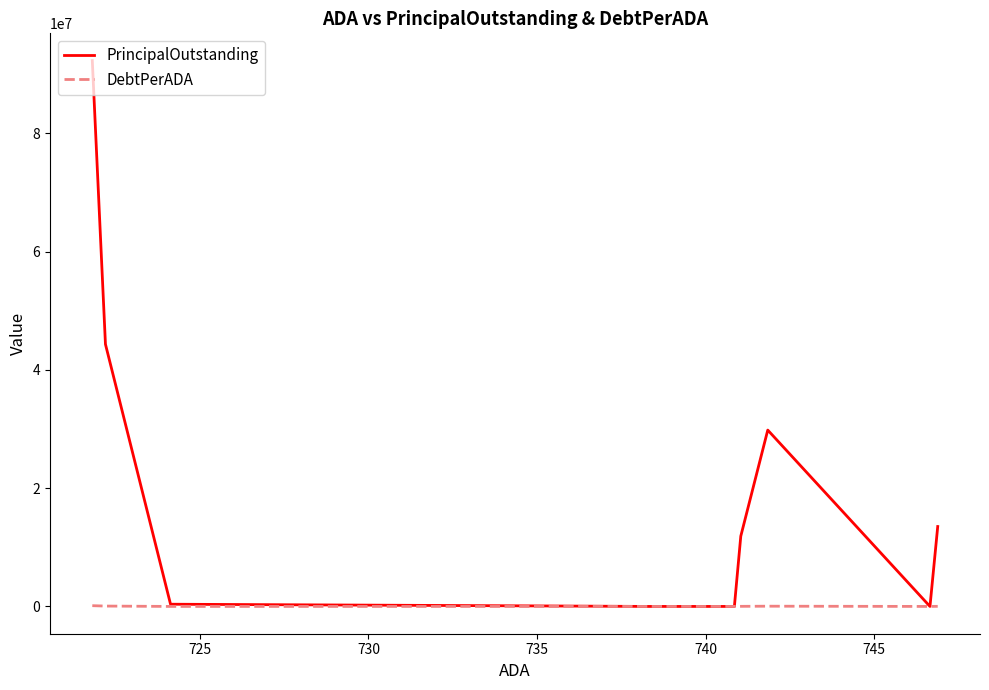

Which series has the widest spread of values?

PrincipalOutstanding